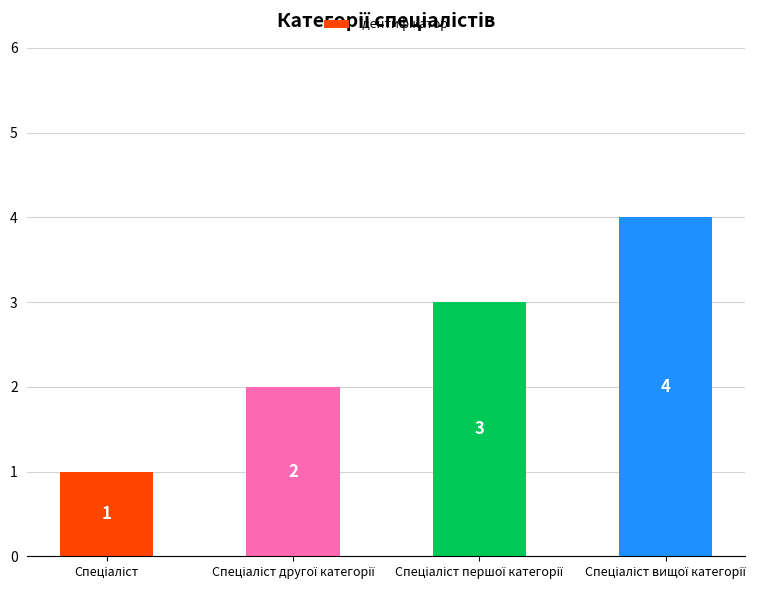

What is the value of the 4th bar from the left?

4